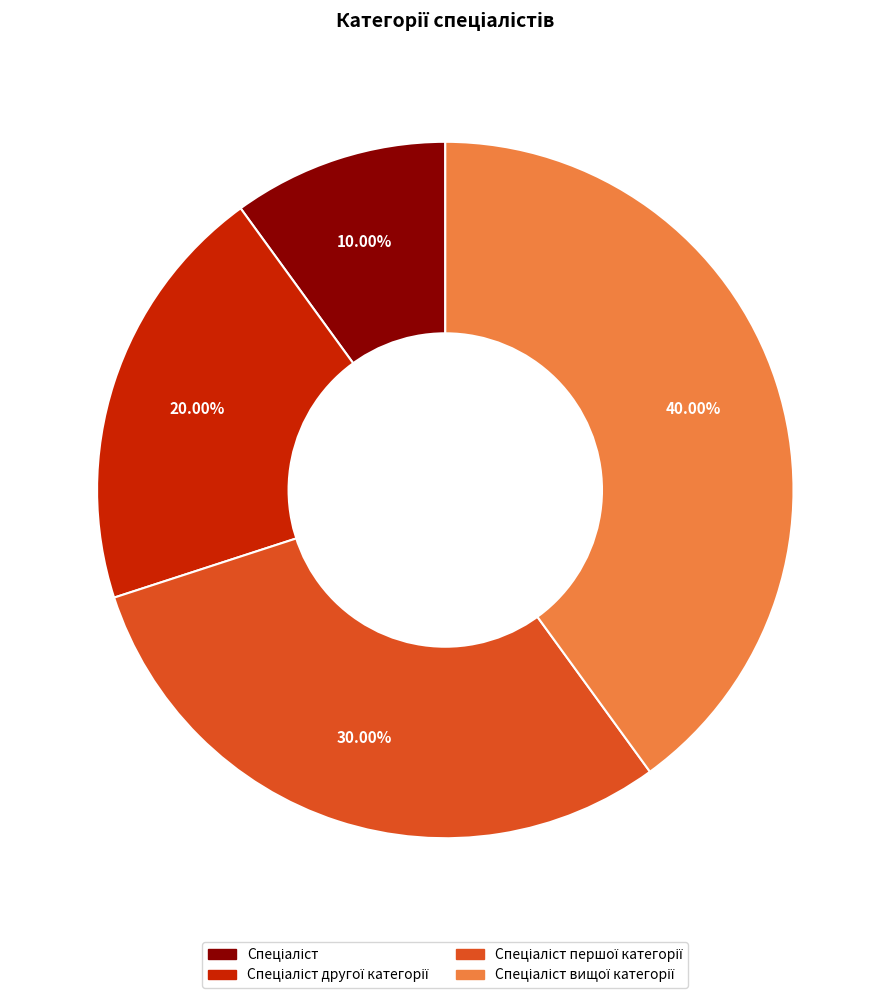

Does any single category account for the majority?

No